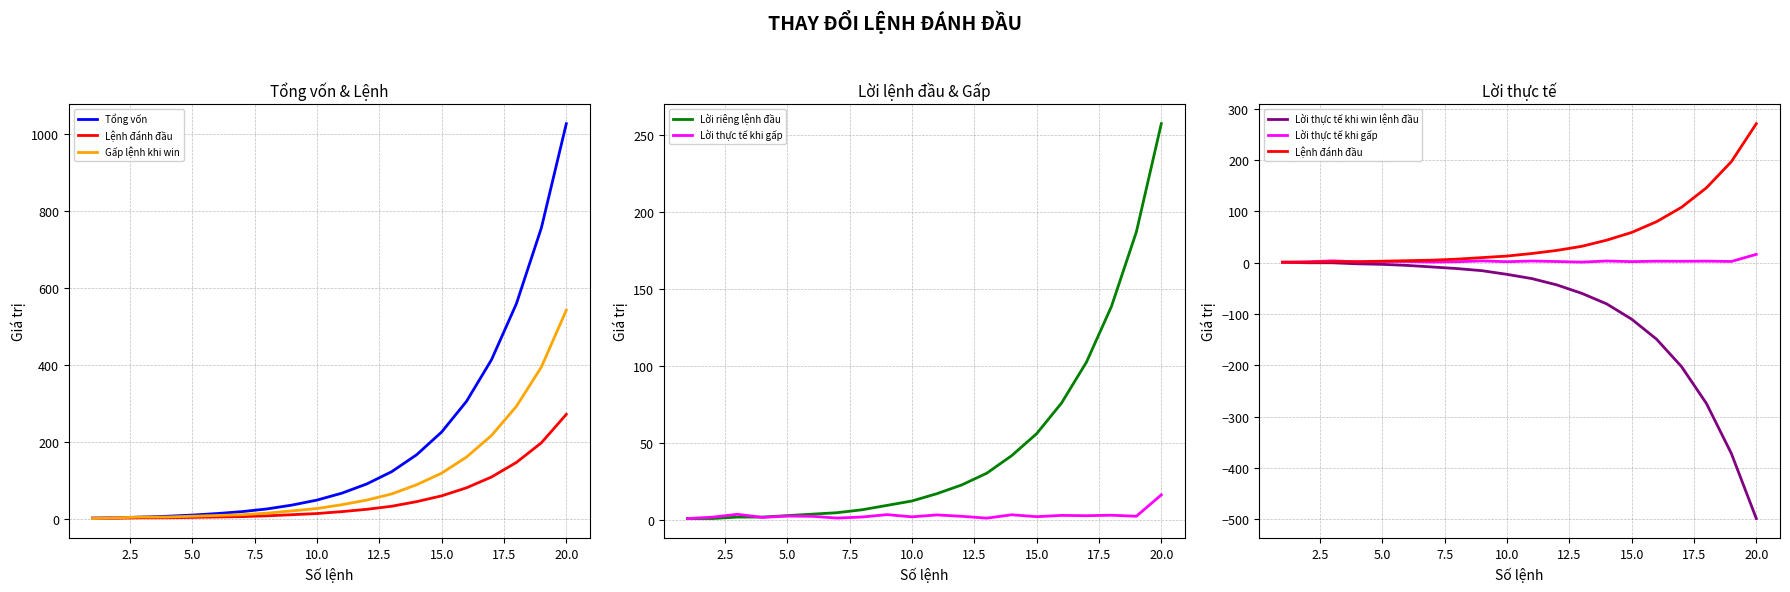

How many values in the Tổng vốn series exceed 66?

9